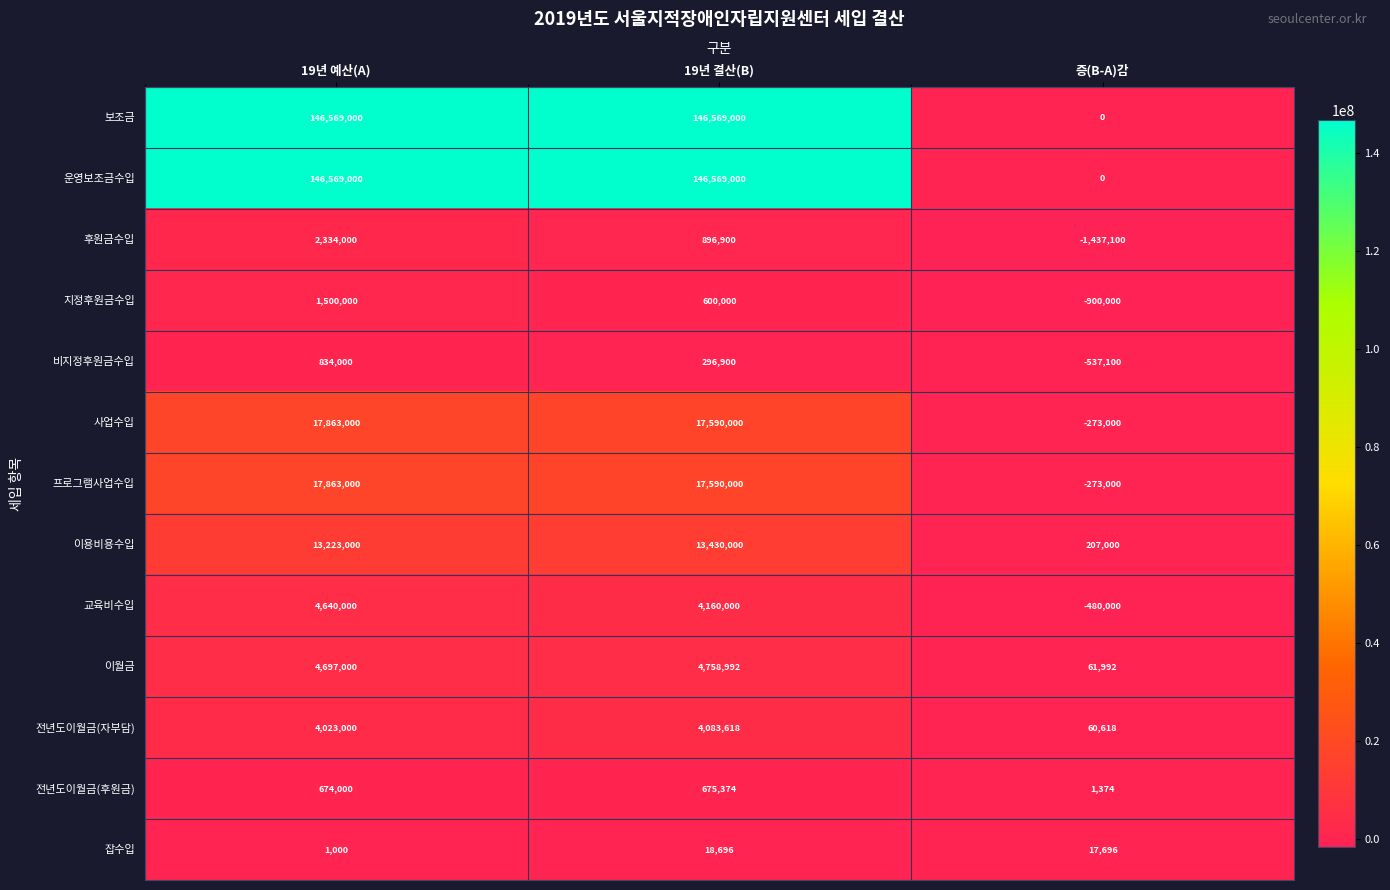

What is the total value across all series at 19년 예산(A)?

360790000